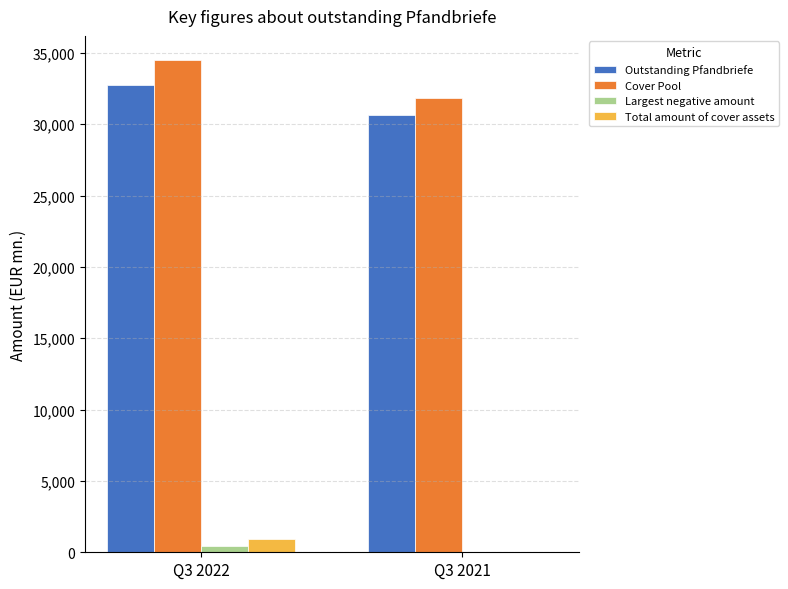

Does the chart contain stacked bars?

No